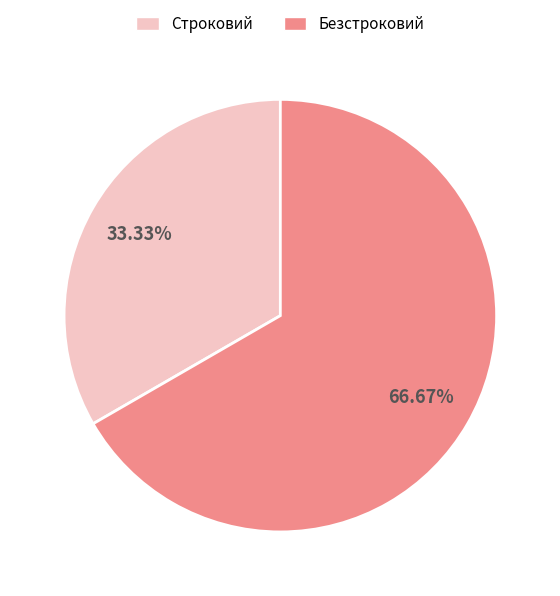

Which category has the biggest portion of the pie?

Безстроковий